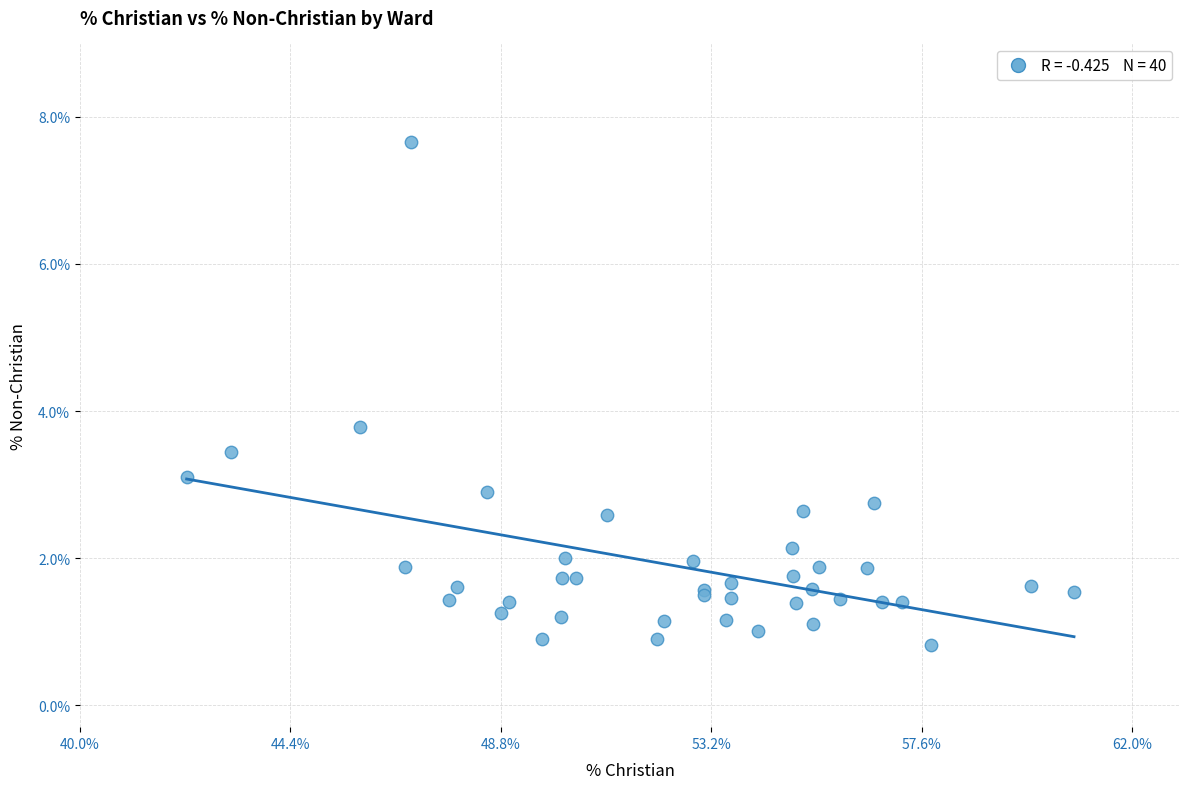

What Y value in the scatter plot is closest to 4?

3.8